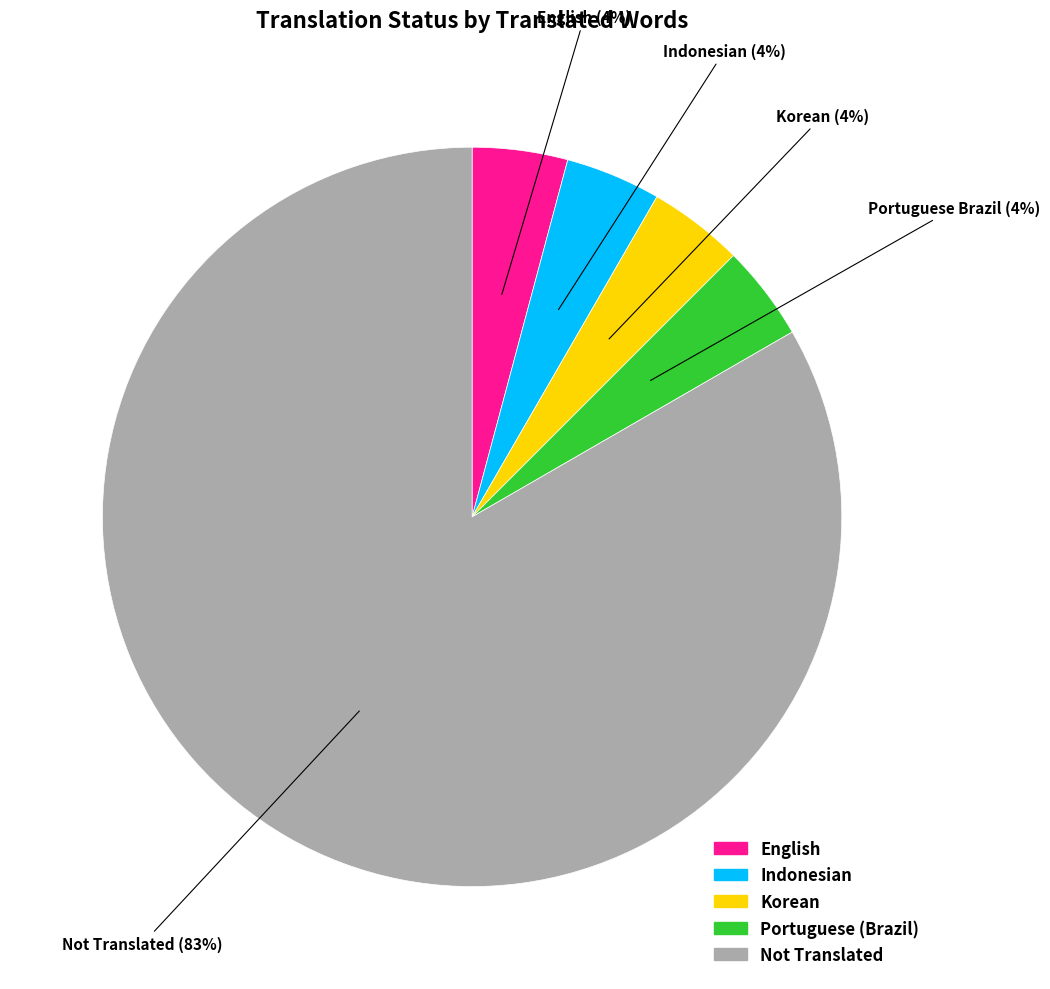

Count the number of slices in the pie.

5